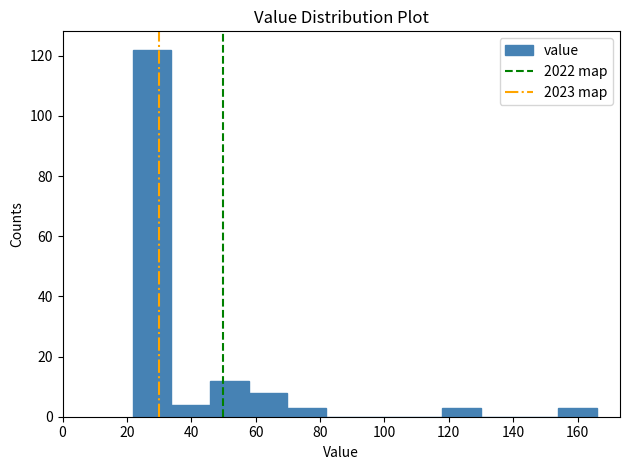

Over which range of the x-axis is the bar tallest?

22 to 34